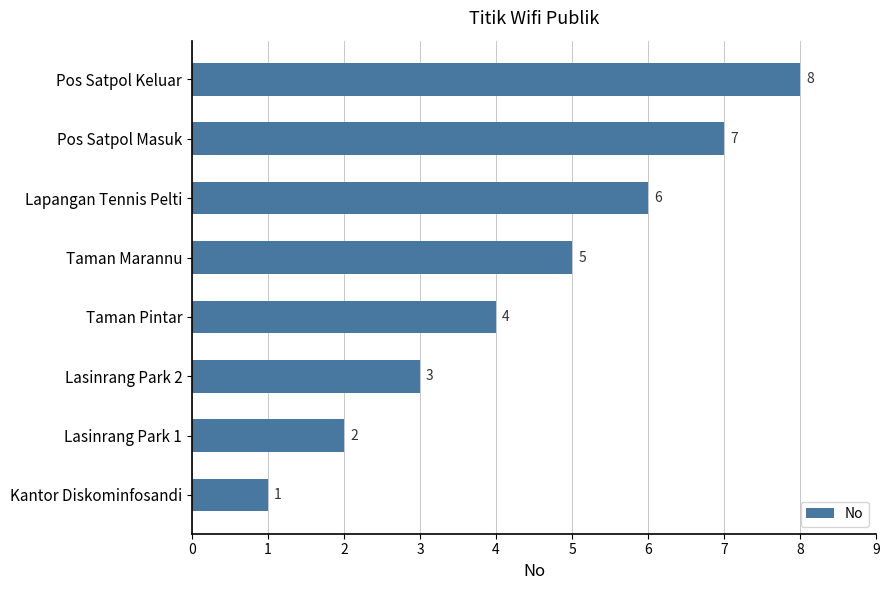

What is the maximum value shown in the chart?

8